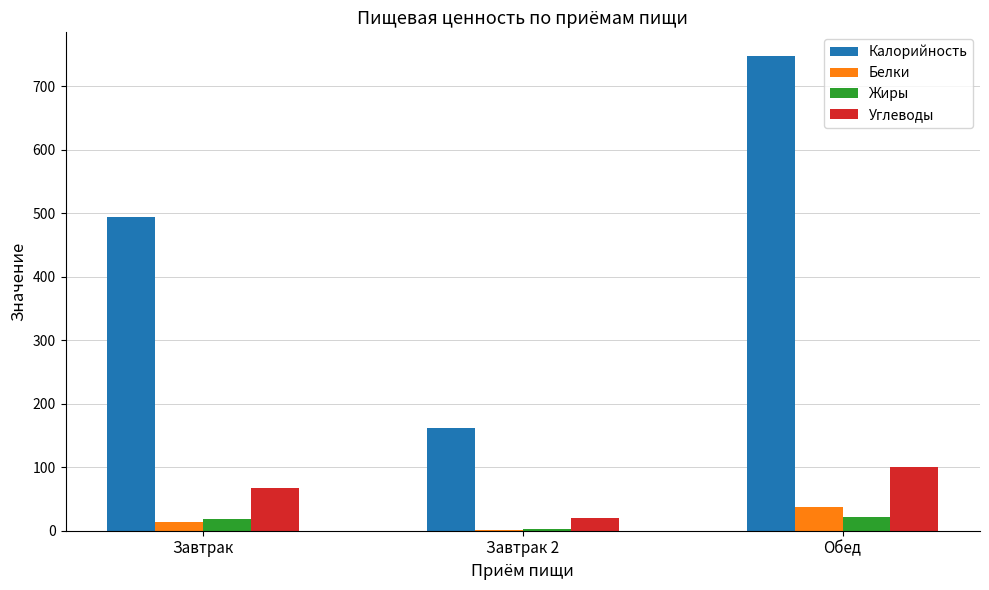

Is it true that Углеводы equals 154.1 at Обед?

False